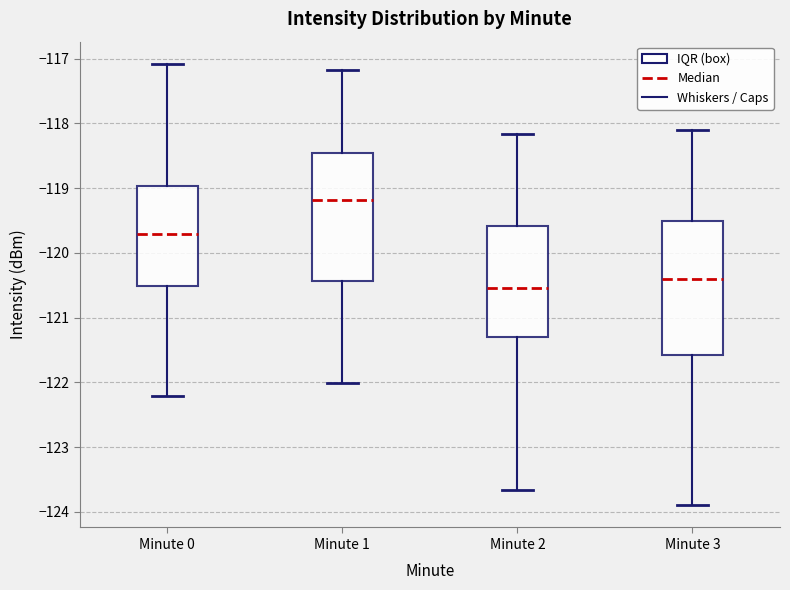

Where is the upper edge of the box for Minute 2 on the y-axis? The values are not printed on the chart, so give them approximately, as read against the axis.

-119.6